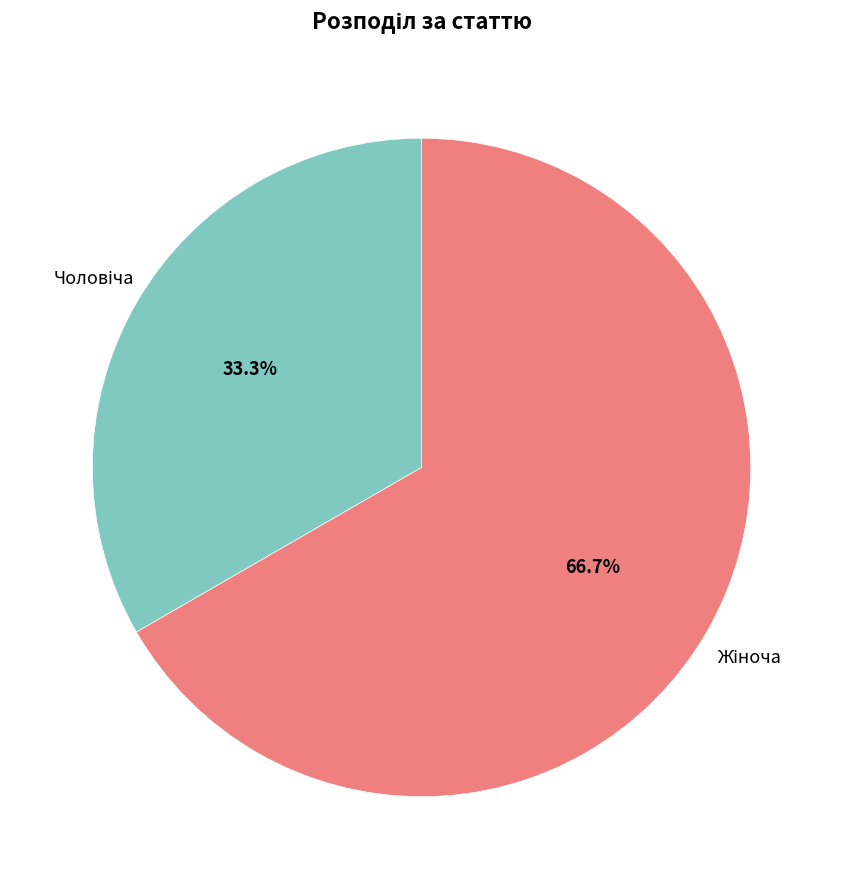

How many slices are in this pie chart?

2